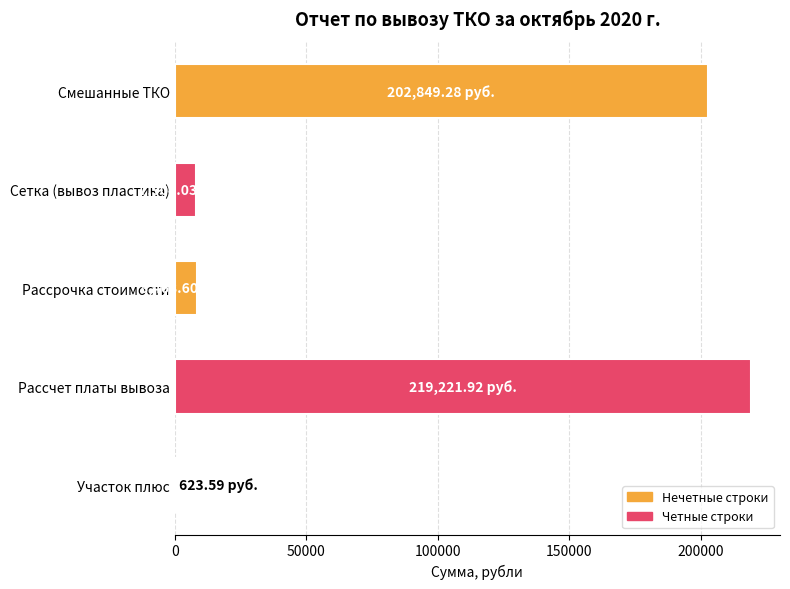

What is the sum of all values?

439067.4